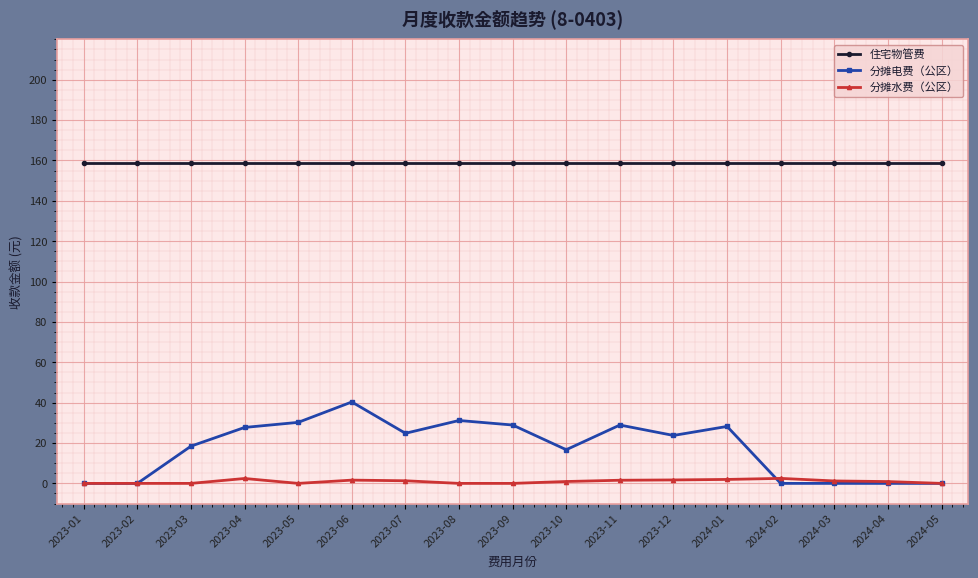

Is this an area chart (filled region under the line)?

No